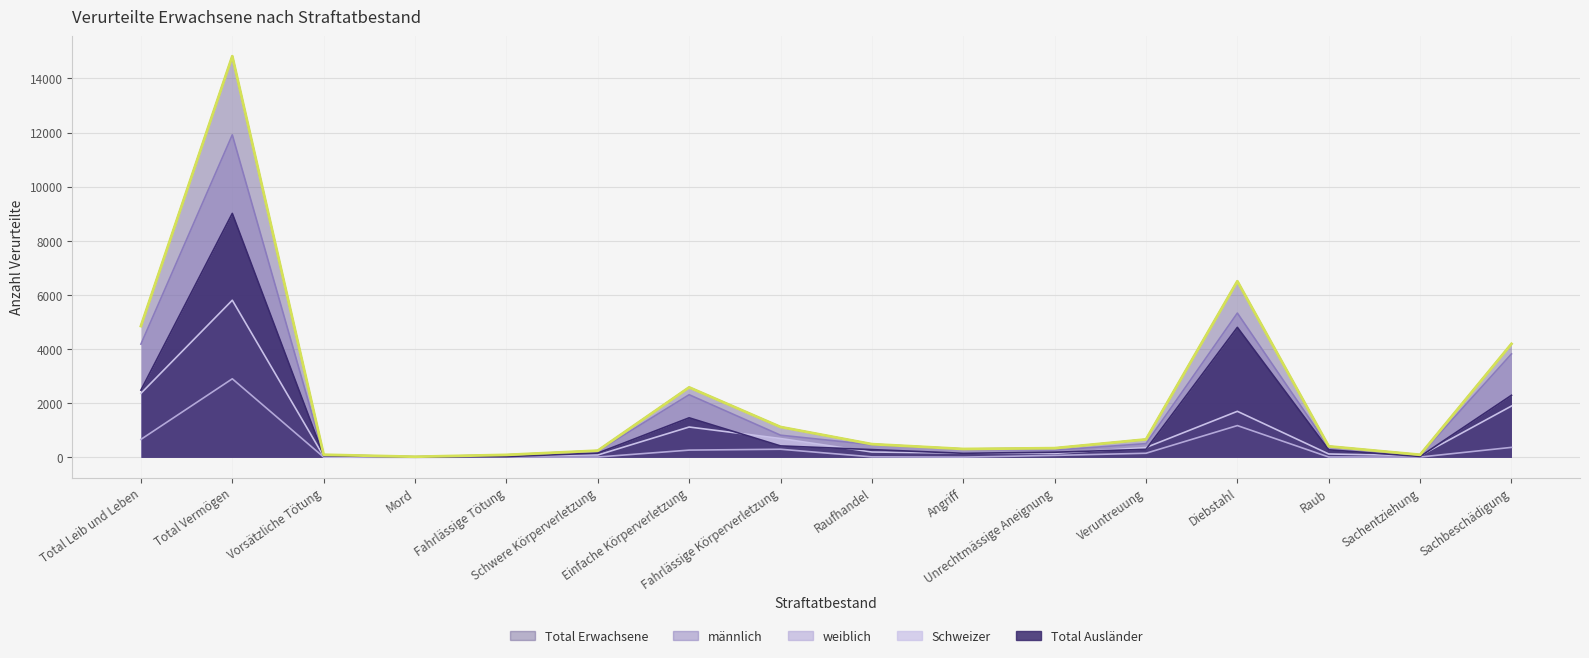

Where does the Total Ausländer series first go above 290?

Total Leib und Leben